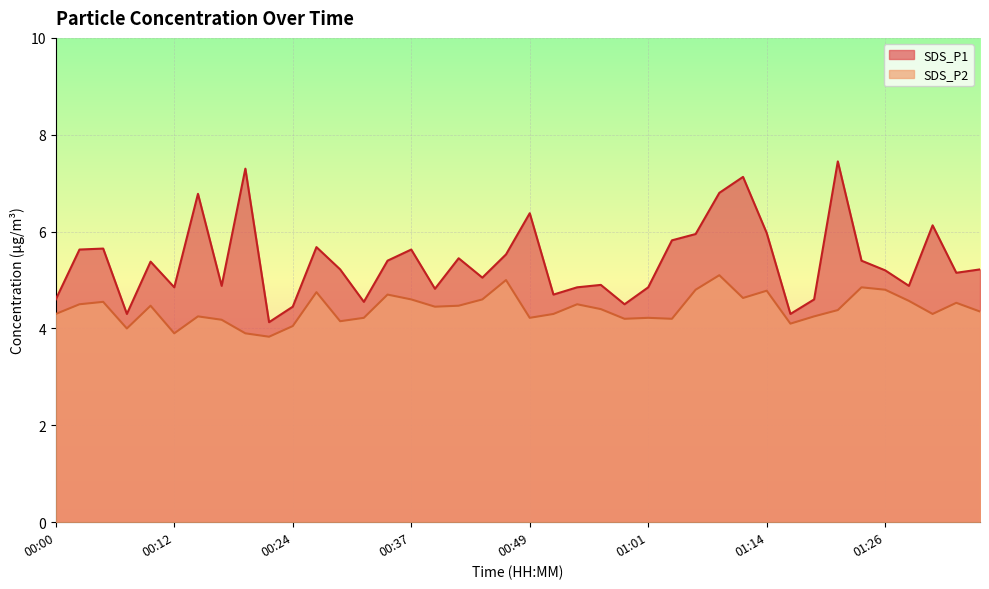

How many values in the SDS_P1 series exceed 5?

24